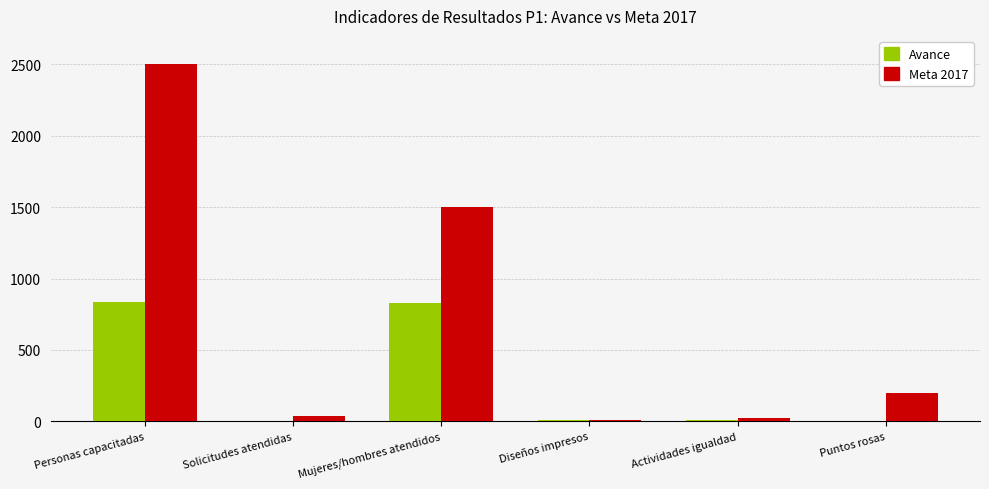

What is the total value across all series at Mujeres/hombres atendidos?

2331